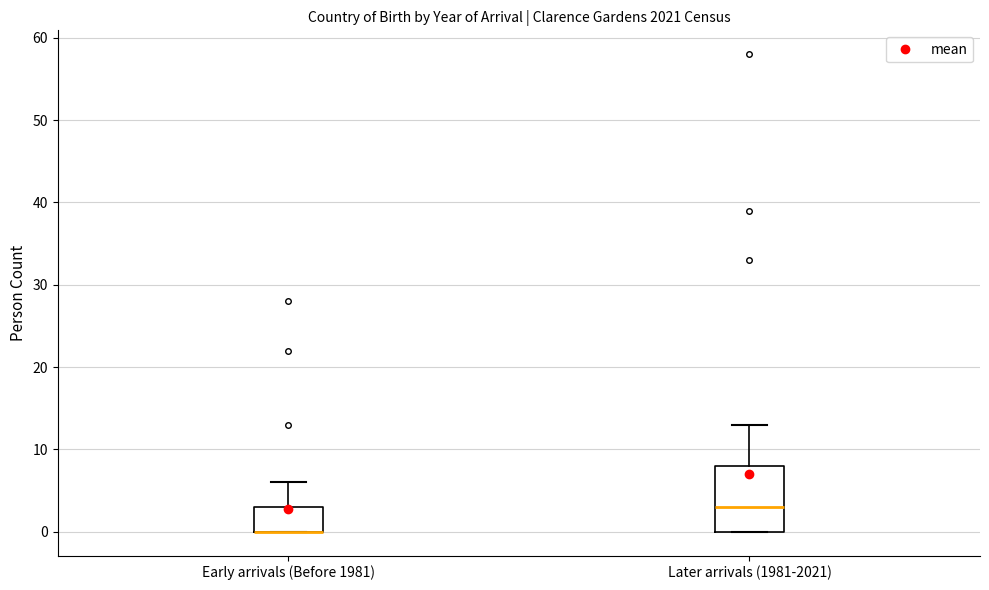

Where is the lower edge of the box for Later arrivals (1981-2021) on the y-axis? The values are not printed on the chart, so give them approximately, as read against the axis.

0